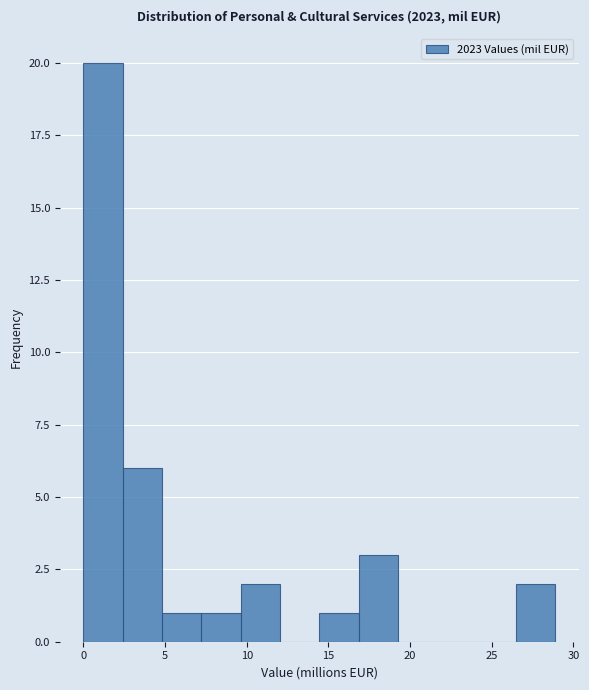

Which range on the x-axis has the tallest bar?

0.0 to 2.5